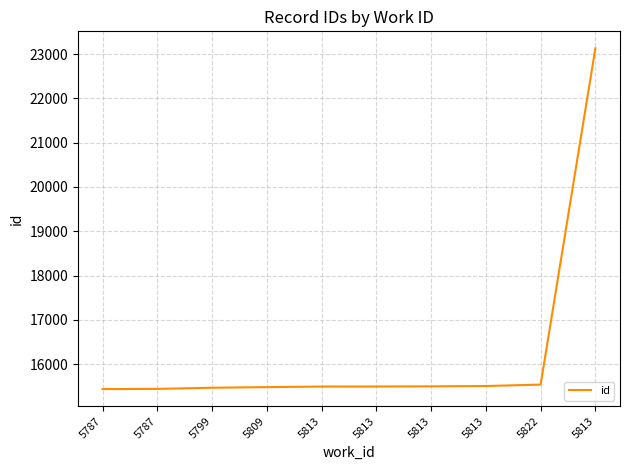

What is the change in value from 5787 to 5813?

+54